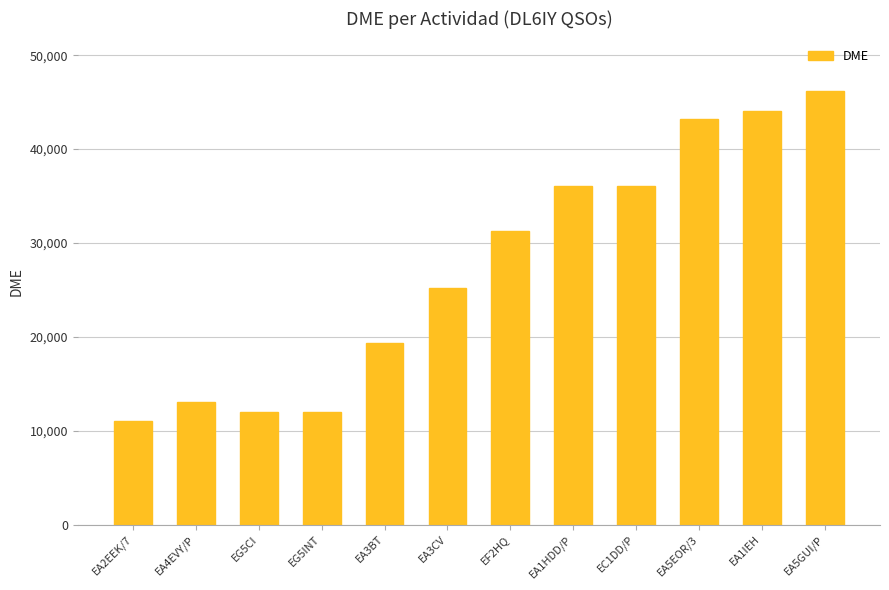

Read the value at EA1IEH, to the nearest 100.

44000